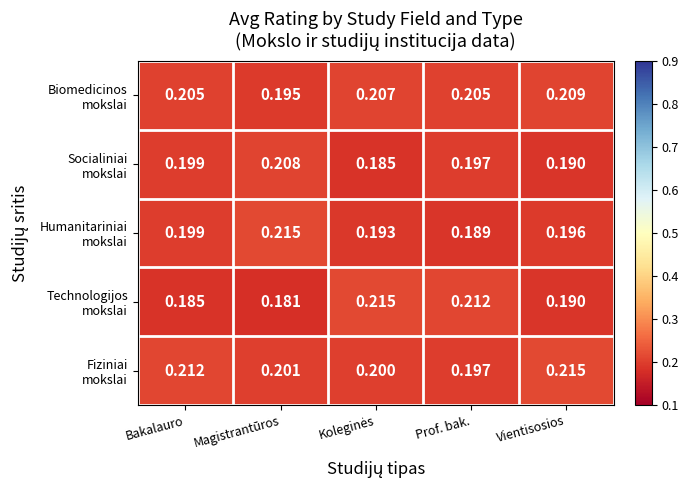

At which category does the chart reach its minimum across all series?

Magistrantūros